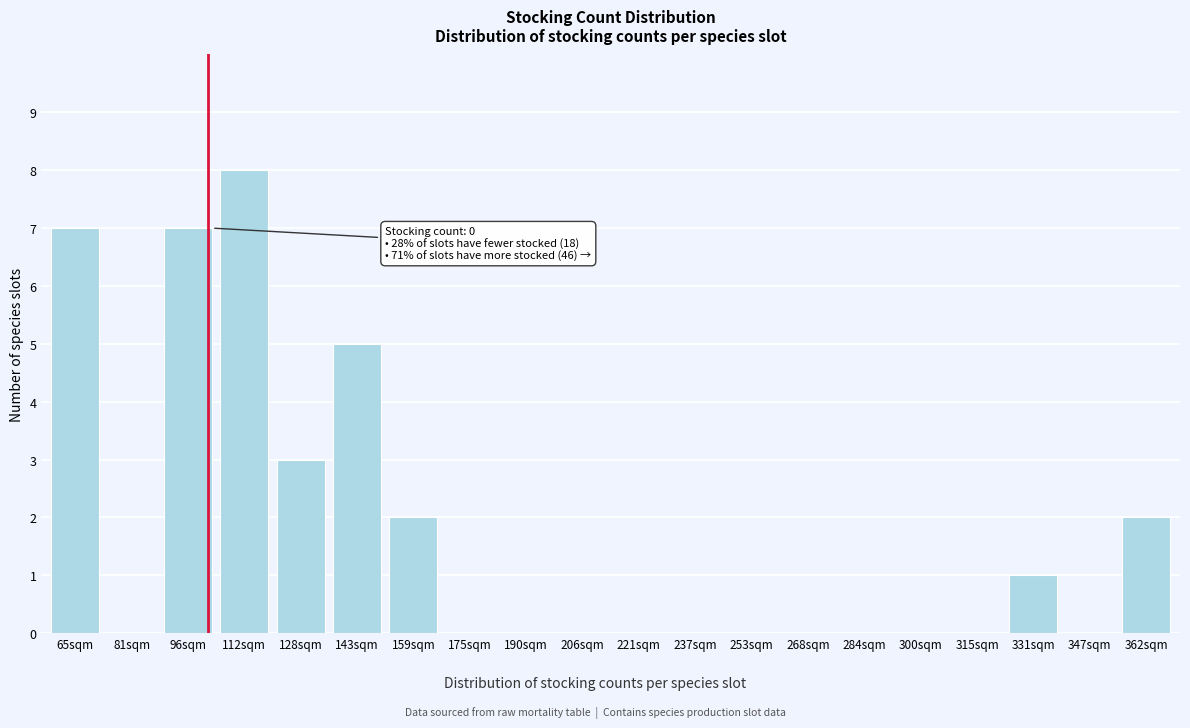

Reading left to right, transcribe all the data shown in this chart.

65sqm=7	81sqm=0	96sqm=7	112sqm=8	128sqm=3	143sqm=5	159sqm=2	175sqm=0	190sqm=0	206sqm=0	221sqm=0	237sqm=0	253sqm=0	268sqm=0	284sqm=0	300sqm=0	315sqm=0	331sqm=1	347sqm=0	362sqm=2